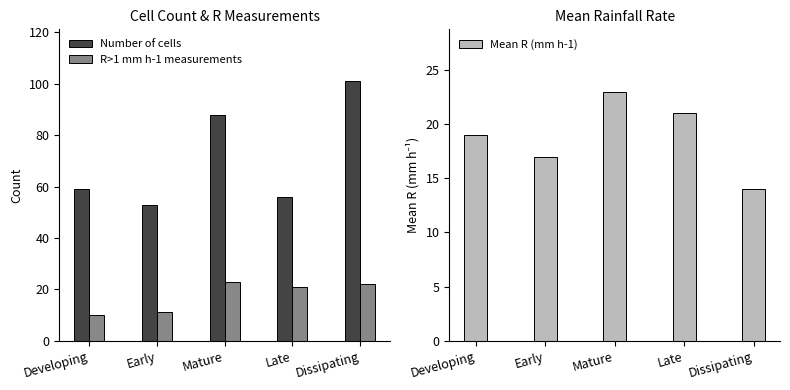

The Number of cells series shows 39 at Developing. True or false?

False